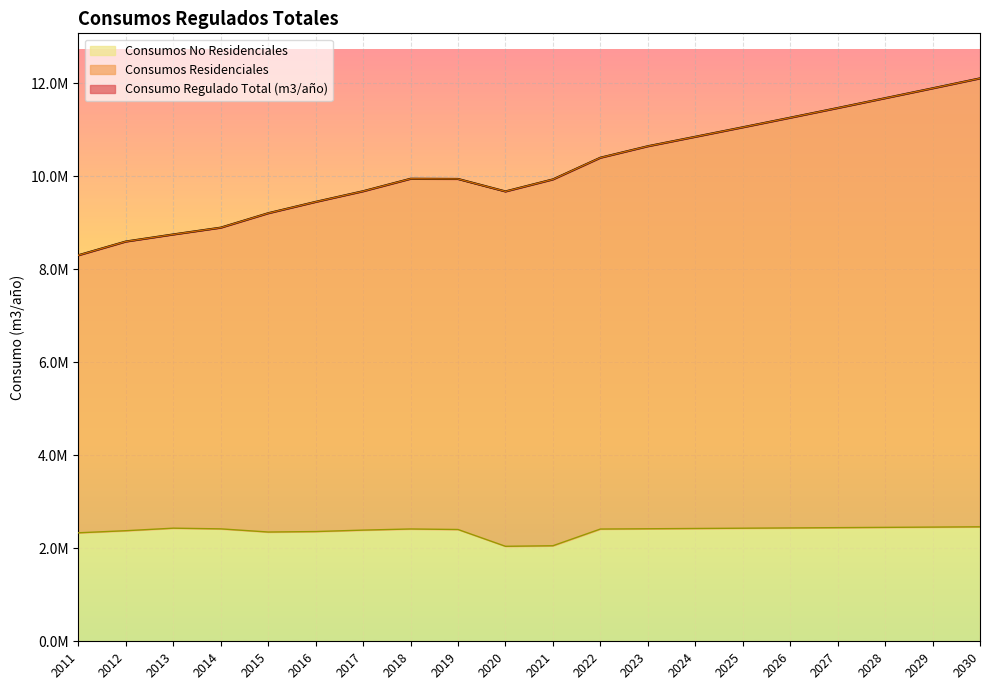

How many lines are shown in the chart?

3